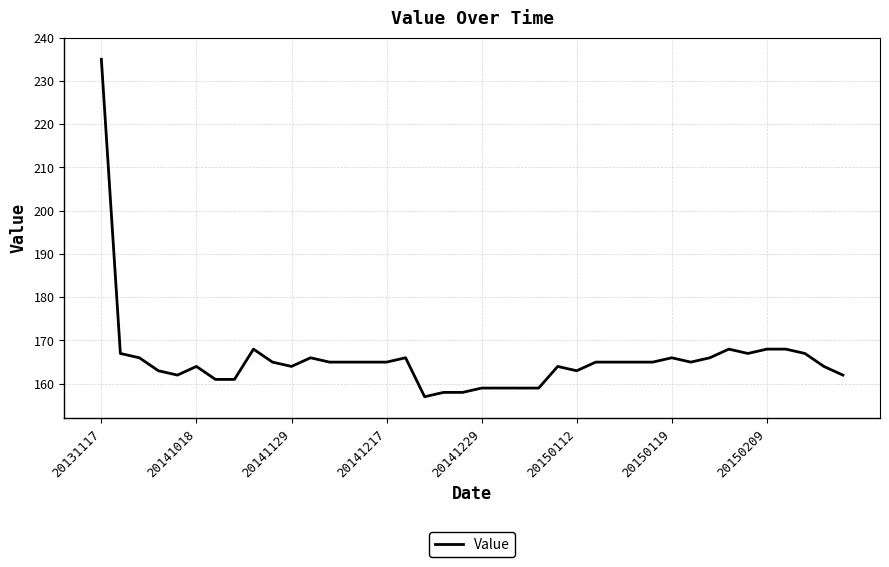

What is the maximum value shown in the chart?

235